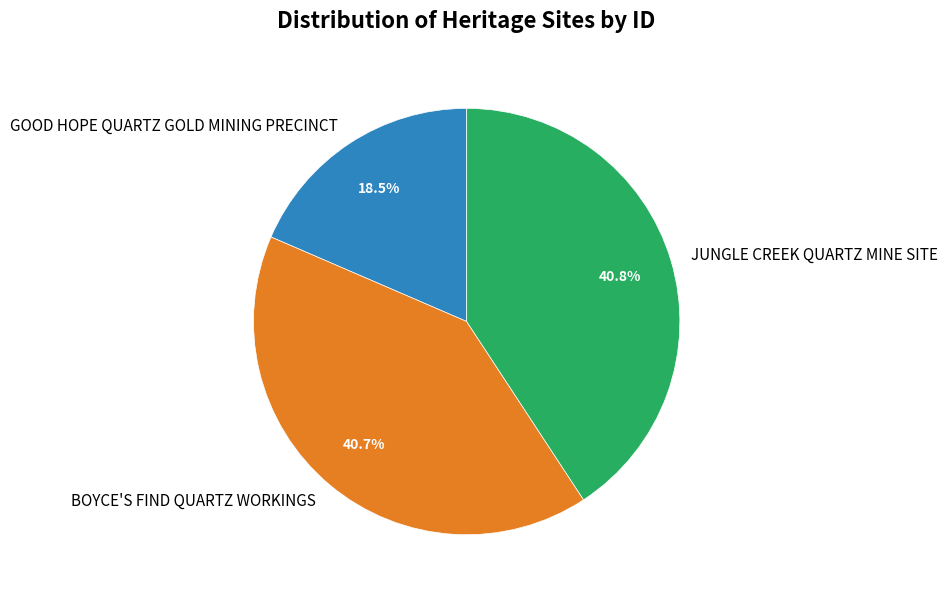

How many segments does this pie chart have?

3